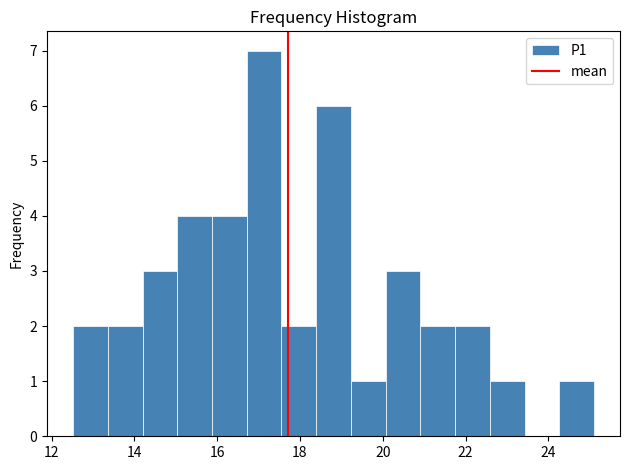

How tall is the bar that spans 13.4 to 14.2 on the x-axis? Neither the bar edges nor the heights are printed on the chart, so give them approximately, as read against the axes.

2